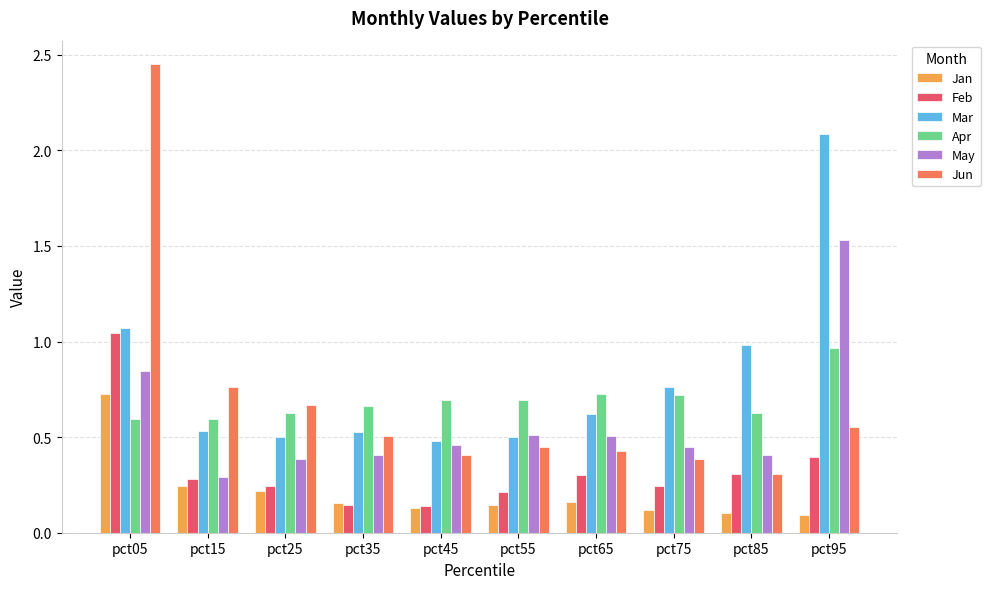

What is the sum of all Apr values?

6.9